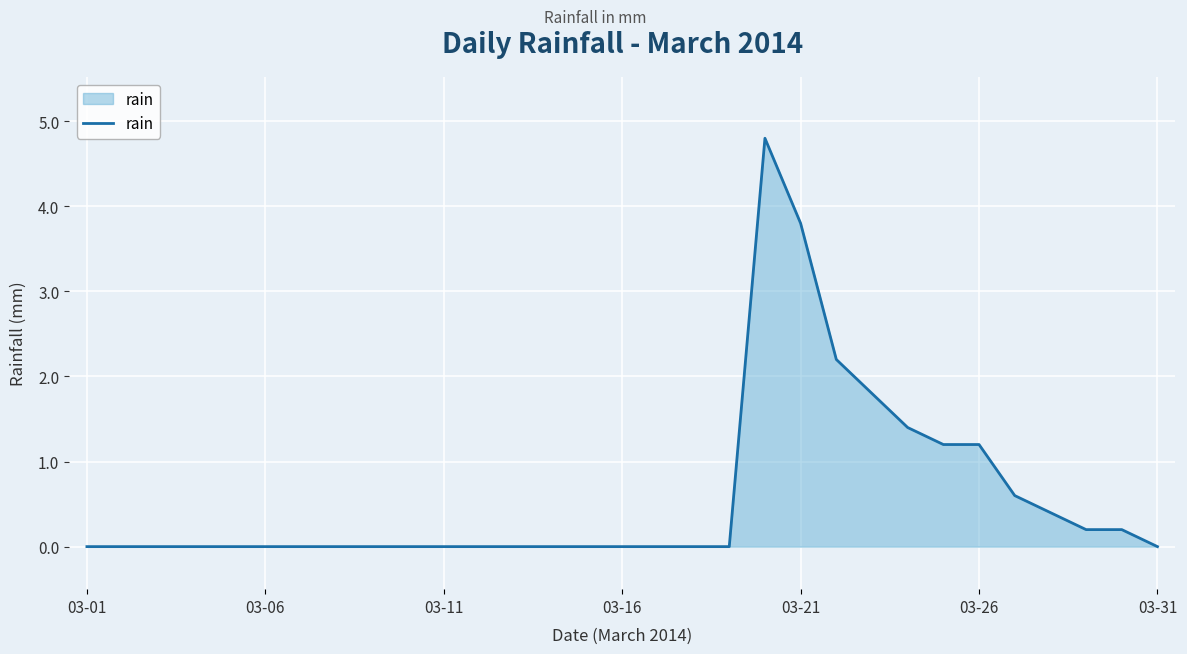

What is the maximum value shown in the chart?

4.8